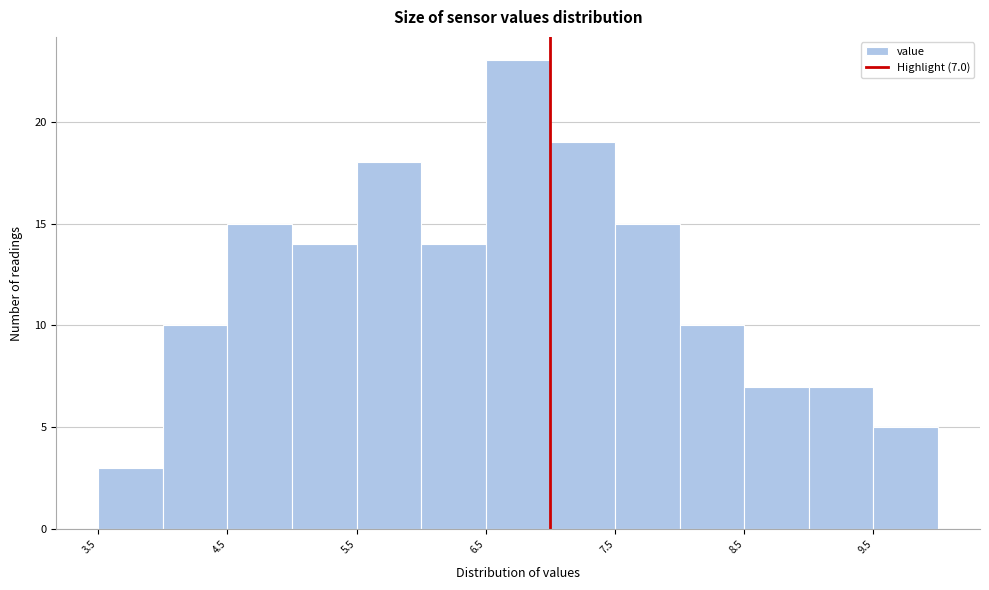

Which range on the x-axis has the tallest bar?

6.5 to 7.0